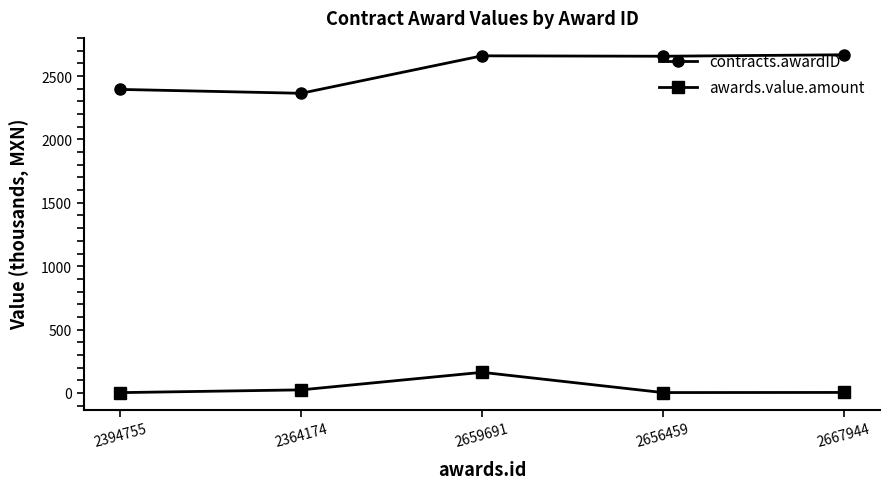

What is the total value across all series at 2364174?

2388.5